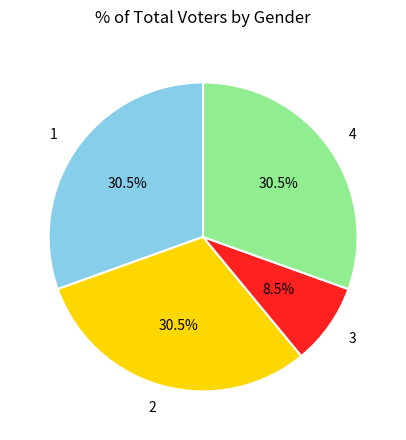

Is it true that 1 is 38% of the pie?

False